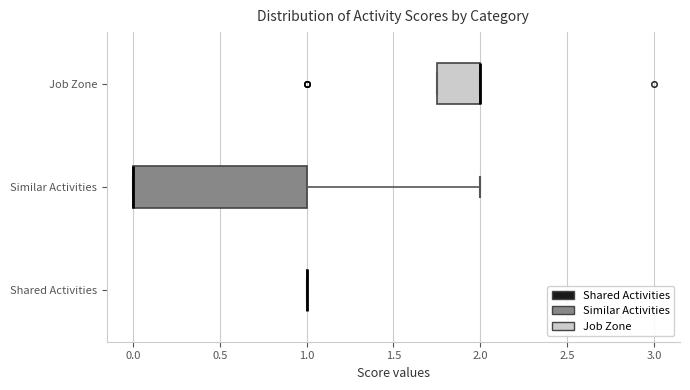

Reading bottom to top, transcribe this box plot: for each box, give where its median line is, the range the box spans, and where its two whiskers end, as read against the x-axis. The values are not printed on the chart, so give them approximately, as read against the axis.

Shared Activities: box collapsed to a line at 1.00, whiskers 1.00 to 1.00
Similar Activities: median 0.00 (drawn on the box's left edge), box 0.00 to 1.00, whiskers 0.00 to 2.00
Job Zone: median 2.00 (drawn on the box's right edge), box 1.75 to 2.00, whiskers 1.75 to 2.00